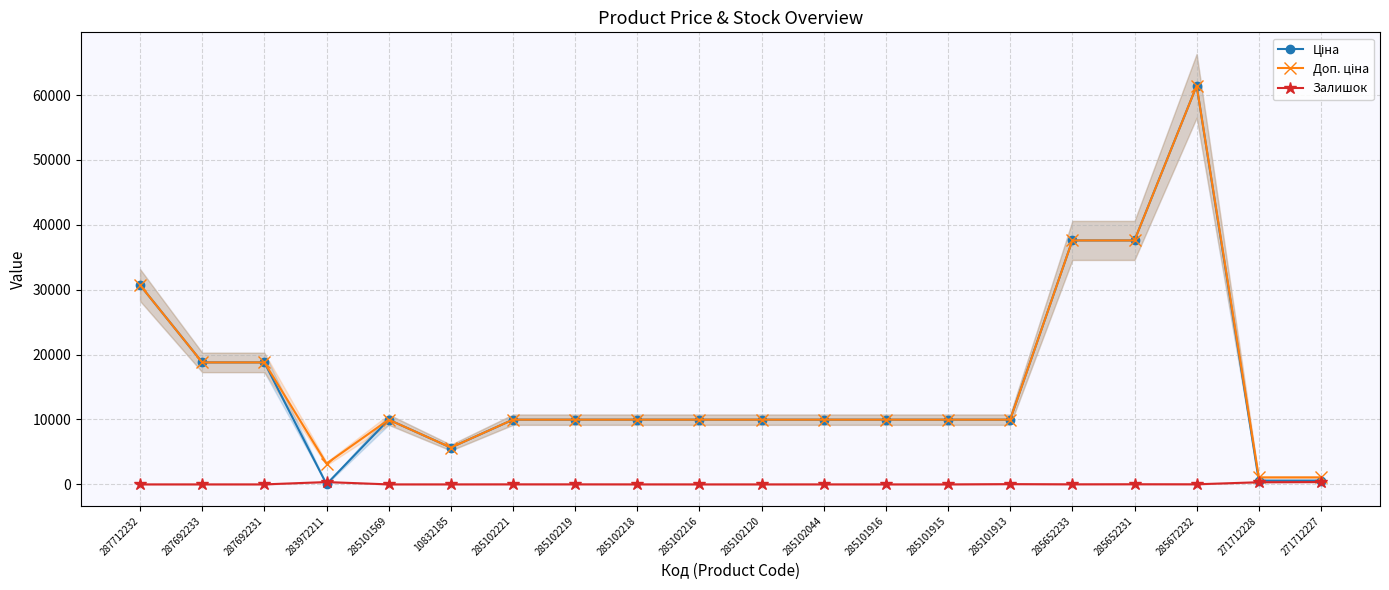

True or false: Доп. ціна and Ціна cross at least once.

False